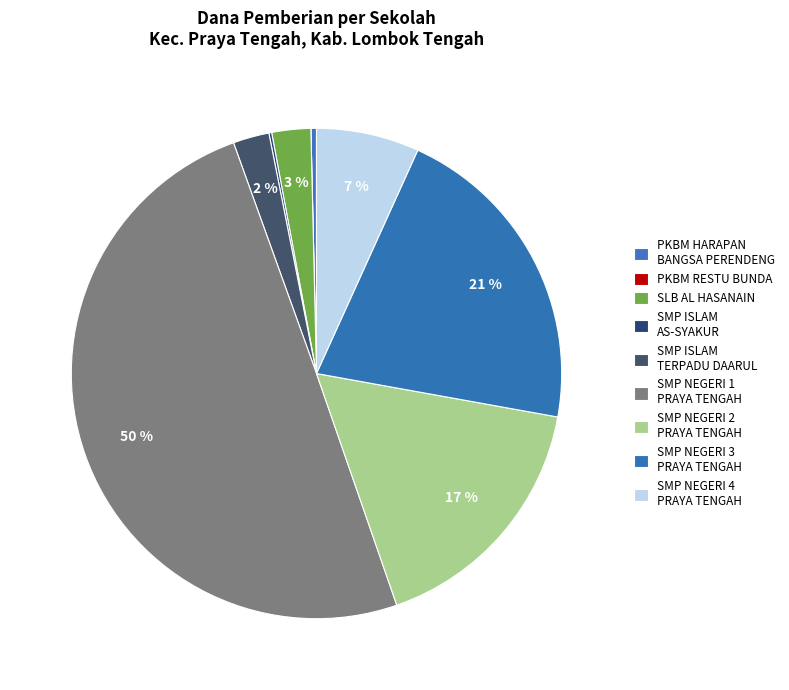

Rank the categories by value from lowest to highest.

PKBM RESTU BUNDA, SMP ISLAM AS-SYAKUR LENDANG SEPANG, PKBM HARAPAN BANGSA PERENDENG, SMP ISLAM TERPADU DAARUL QURAN WAL AHKAM, SLB AL HASANAIN, SMP NEGERI 4 PRAYA TENGAH, SMP NEGERI 2 PRAYA TENGAH, SMP NEGERI 3 PRAYA TENGAH, SMP NEGERI 1 PRAYA TENGAH